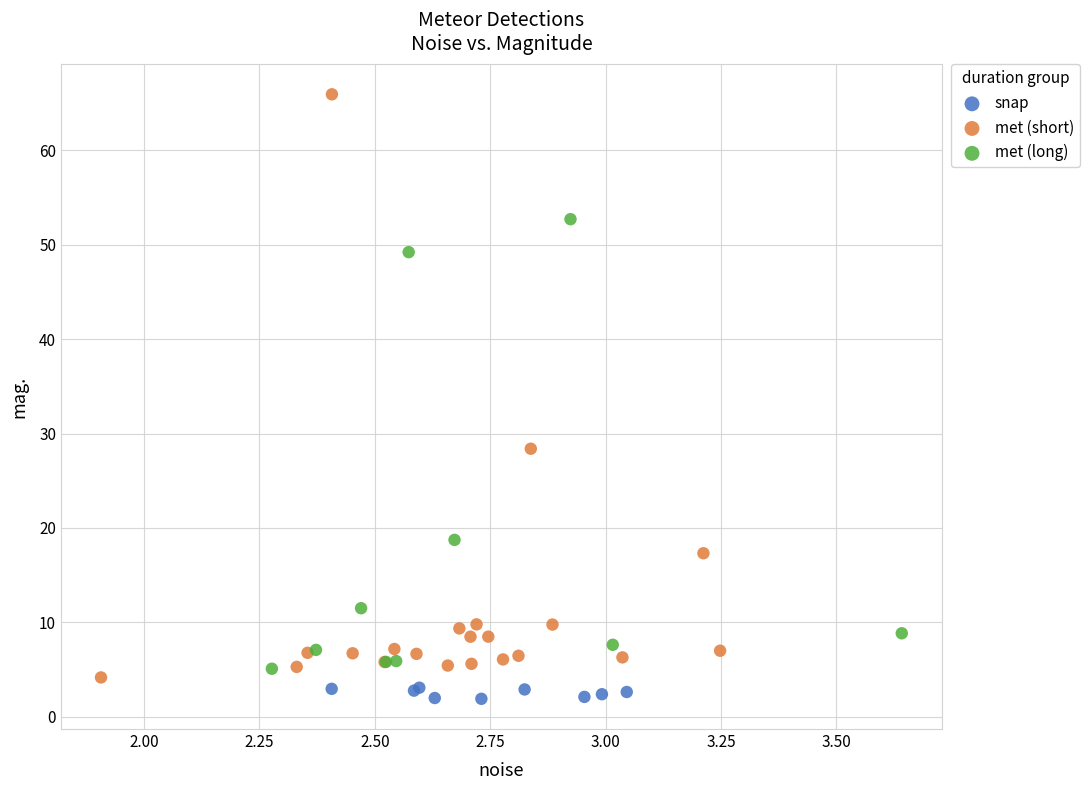

What are all the series names shown in the legend?

snap, met (short), met (long)